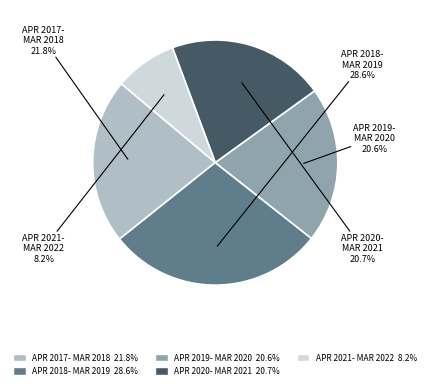

Does any single category account for the majority?

No